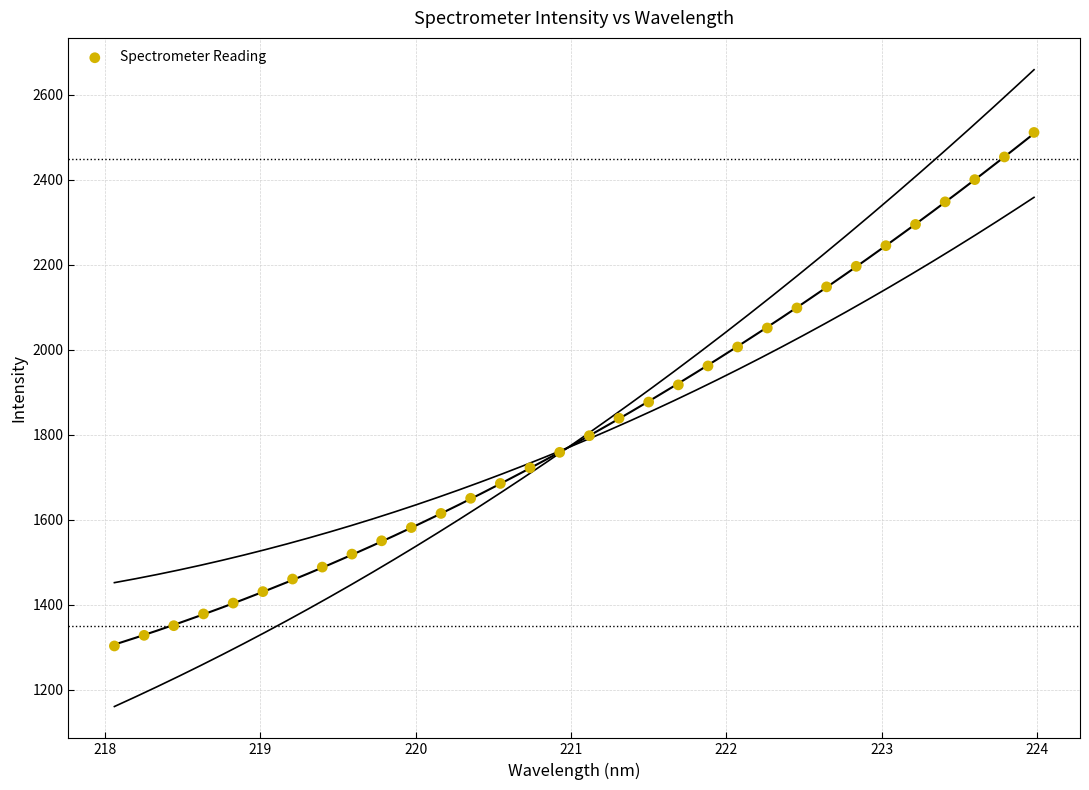

What is the range of X values (max minus min)?

5.9